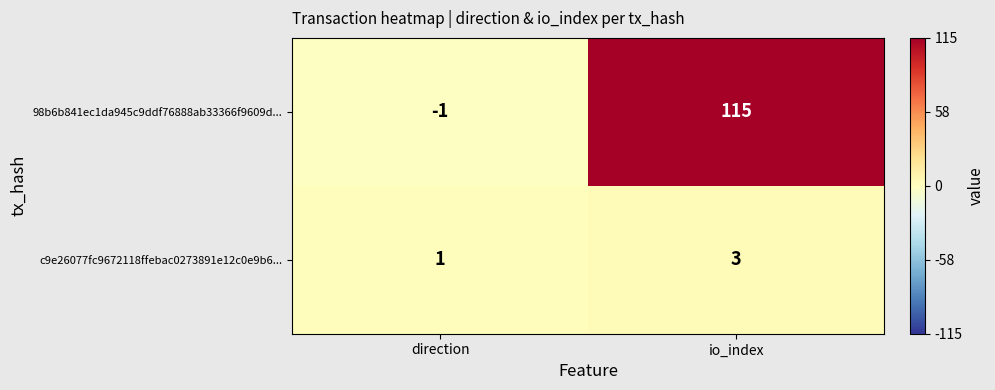

At which category is the sum across all series the highest?

io_index